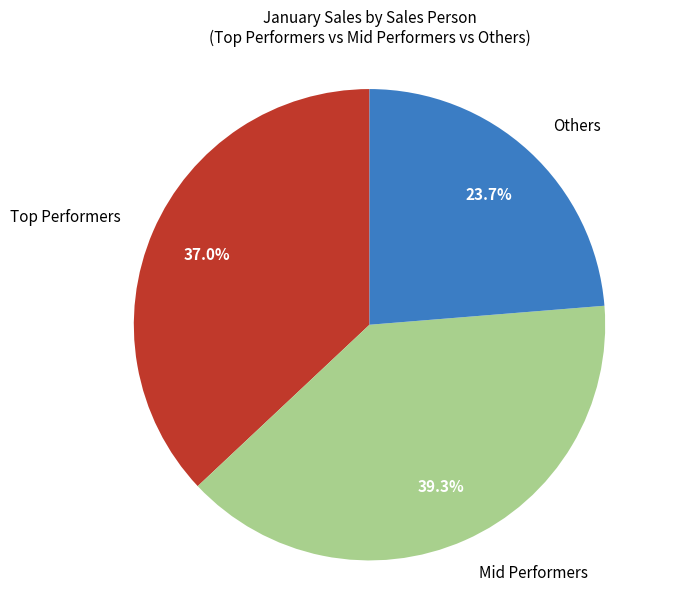

What portion of the pie excludes Others?

76.3%